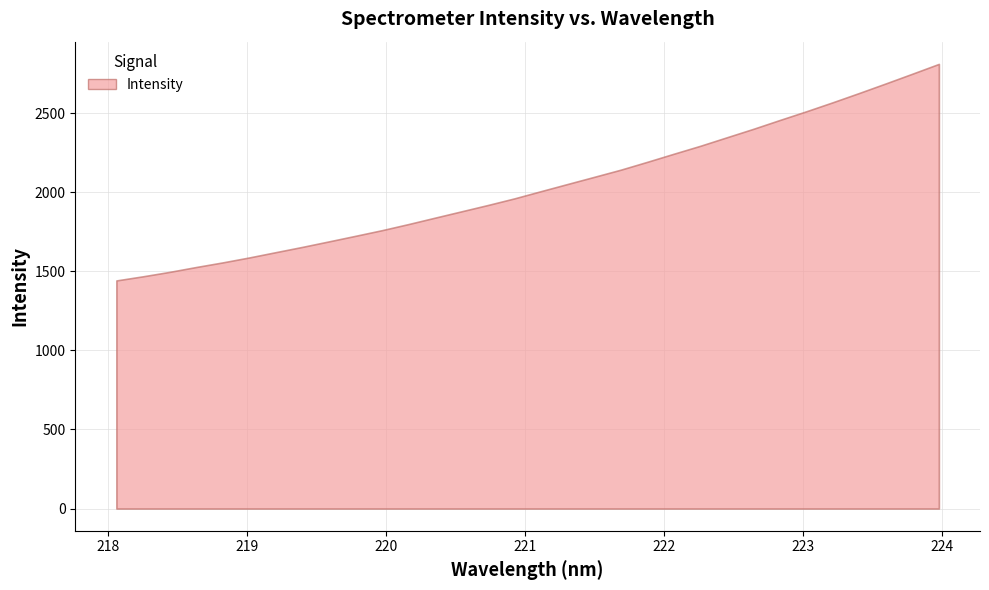

List the labels in order of value, largest first.

223.9802, 223.7895, 223.5987, 223.408, 223.2172, 223.0264, 222.8355, 222.6447, 222.4538, 222.263, 222.0721, 221.8812, 221.6902, 221.4993, 221.3083, 221.1174, 220.9264, 220.7354, 220.5444, 220.3533, 220.1623, 219.9712, 219.7801, 219.589, 219.3979, 219.2067, 219.0156, 218.8244, 218.6332, 218.442, 218.2508, 218.0596